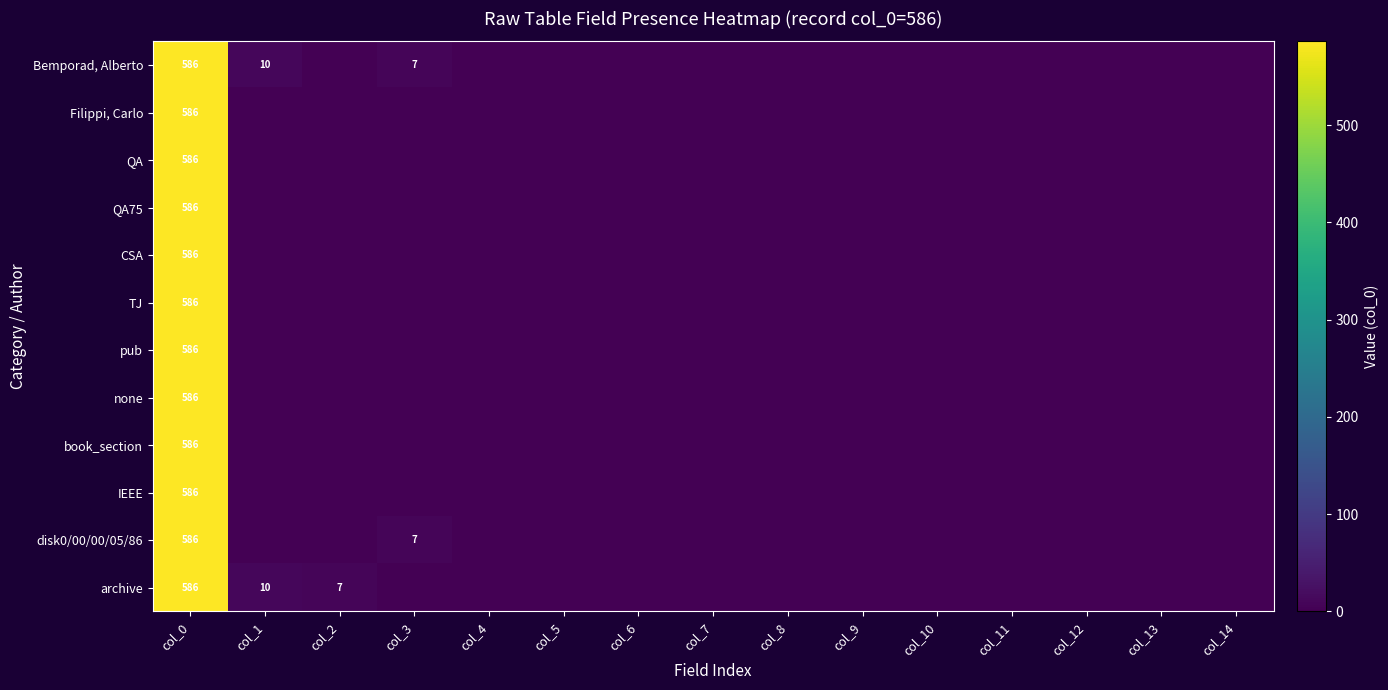

Which category has the highest value across all series?

col_0